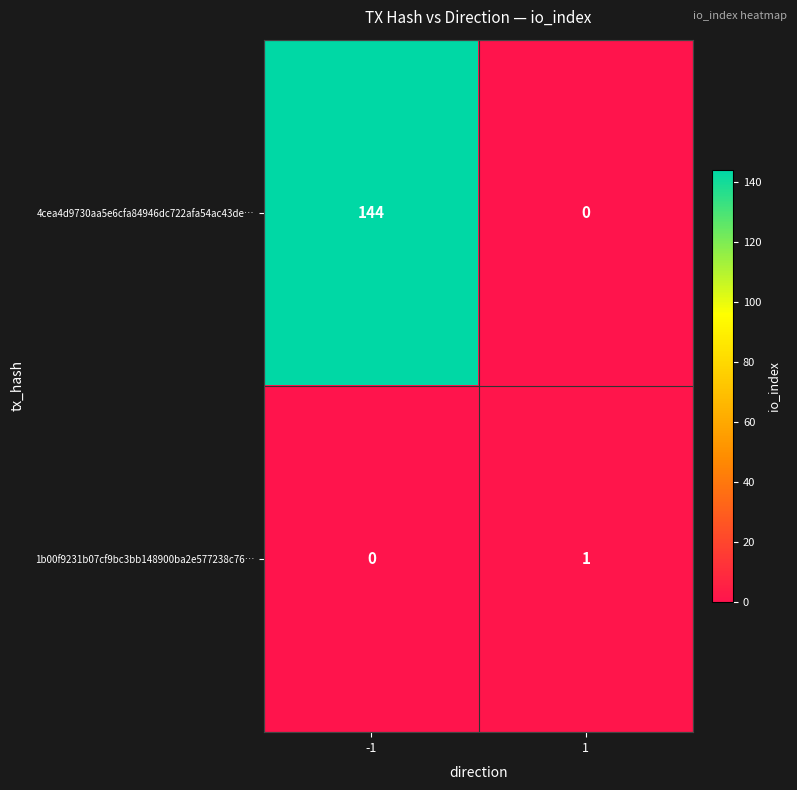

Which series has the widest spread of values?

4cea4d9730aa5e6cfa84946dc722afa54ac43de…